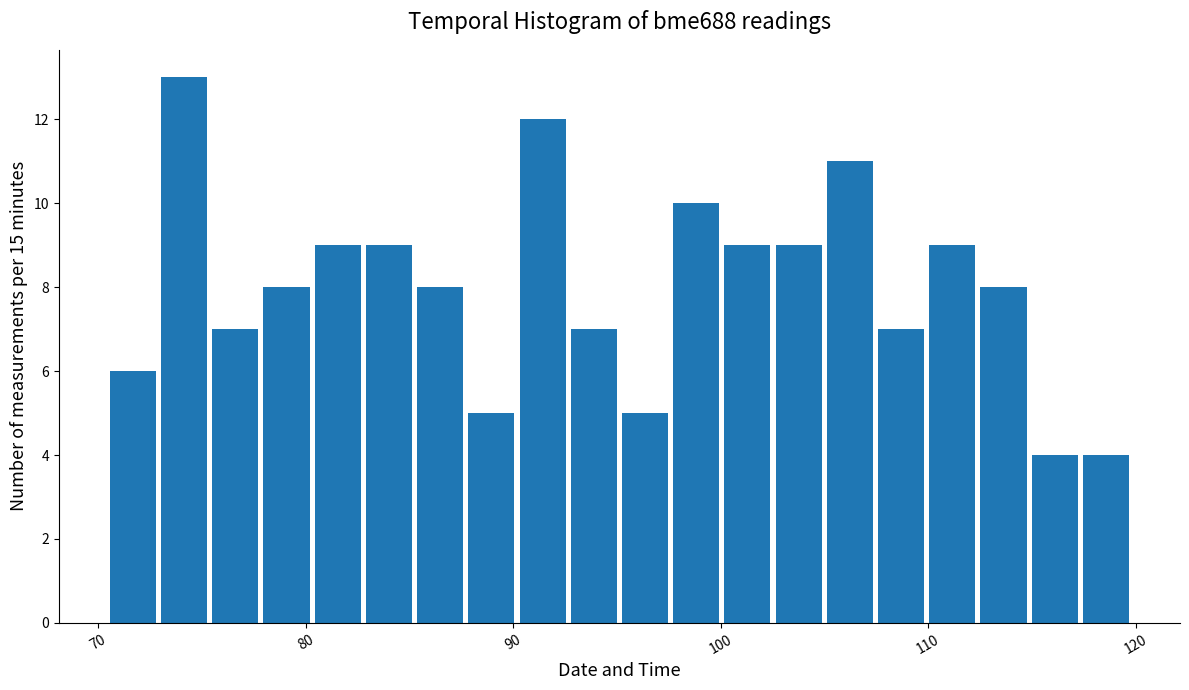

Read against the x-axis, roughly where is the centre of the tallest bar?

74